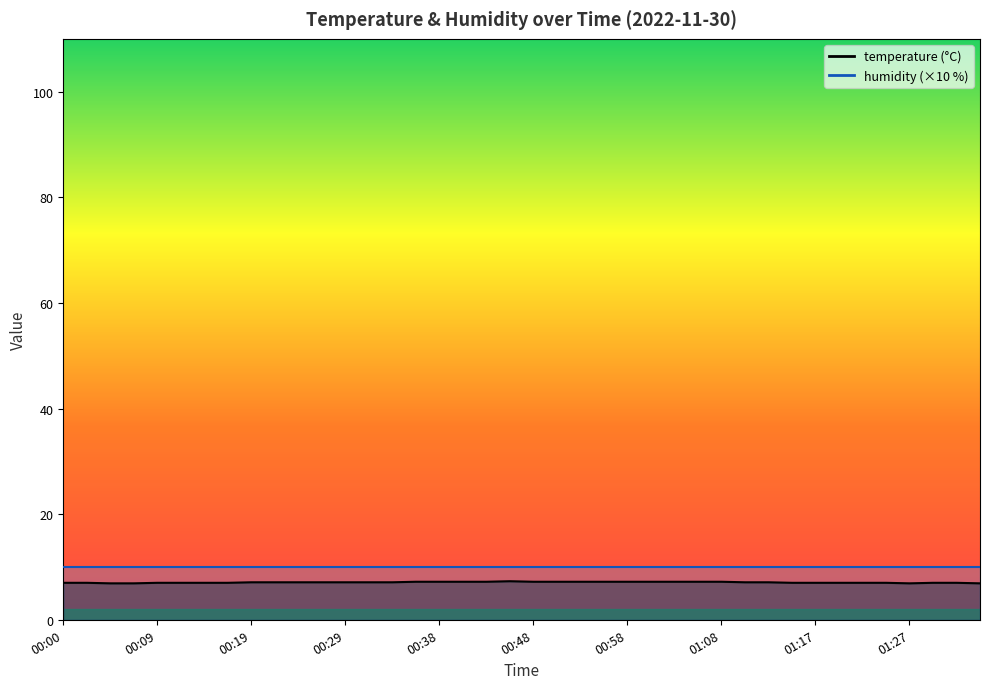

Where is the first local minimum?

01:27